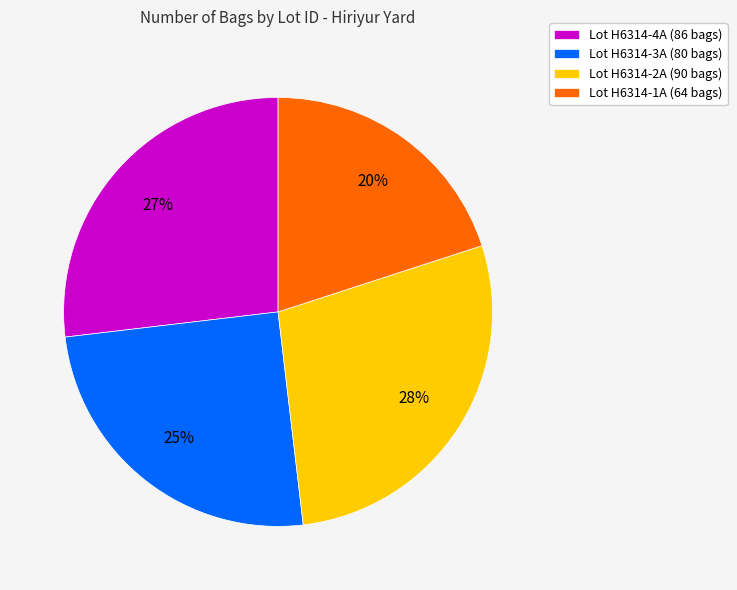

Between Lot H6314-1A (64 bags) and Lot H6314-2A (90 bags), which is larger?

Lot H6314-2A (90 bags)